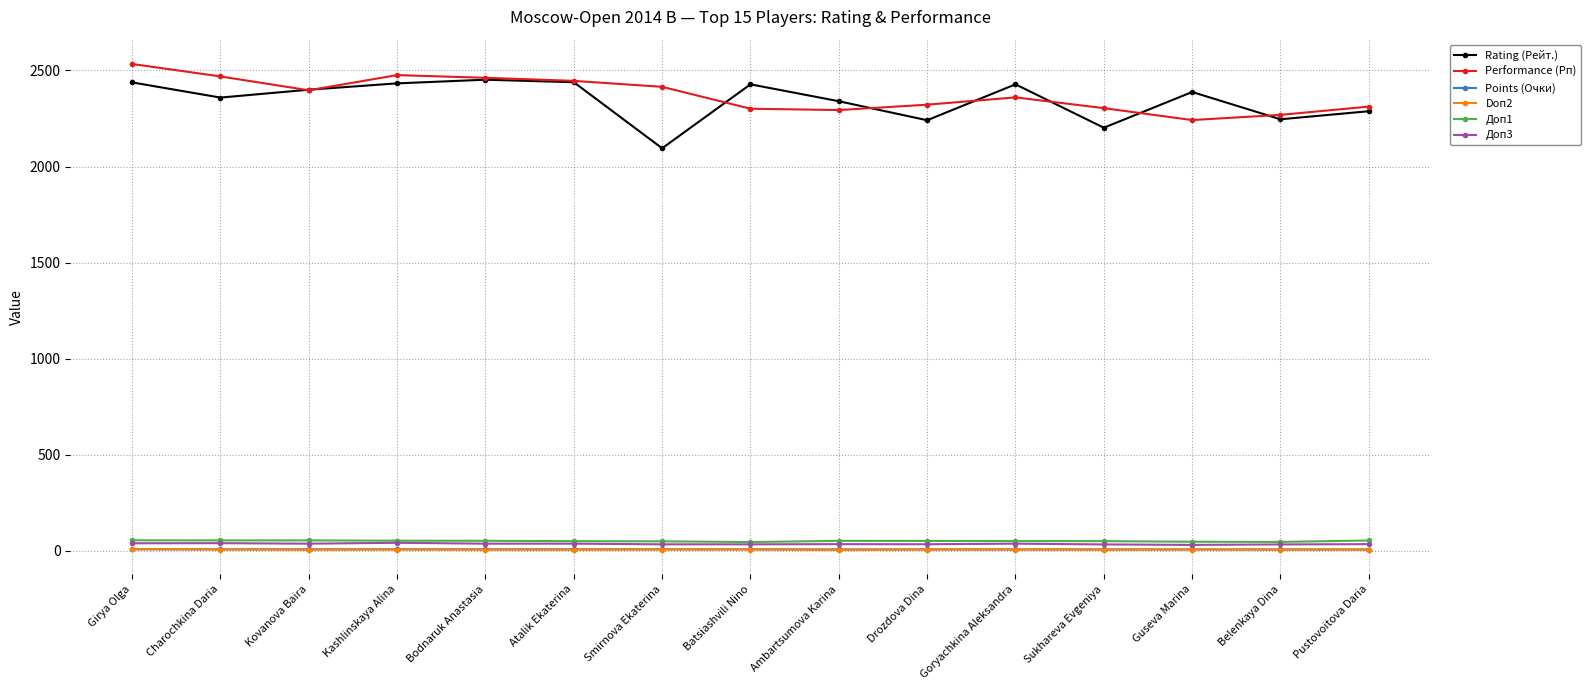

True or false: Rating (Рейт.) has more than 0 points higher than both neighbors.

True